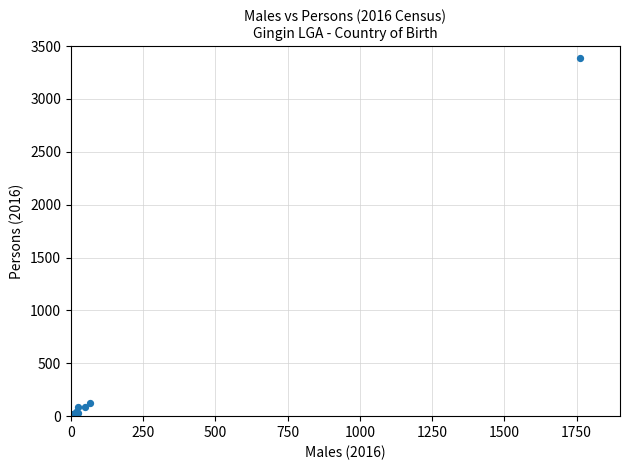

What Y value in the scatter plot is closest to 1692?

128